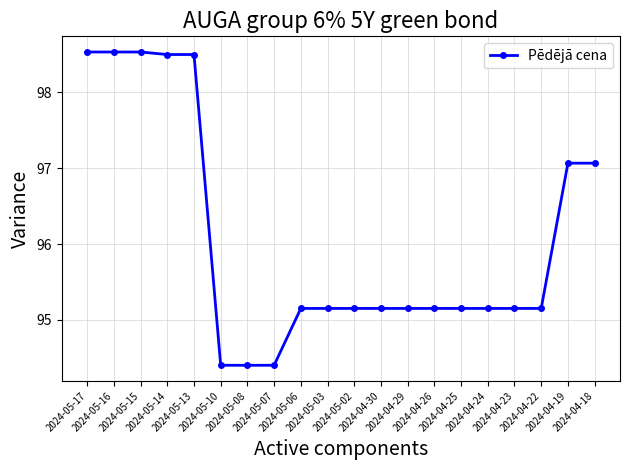

What is the maximum value shown in the chart?

98.5